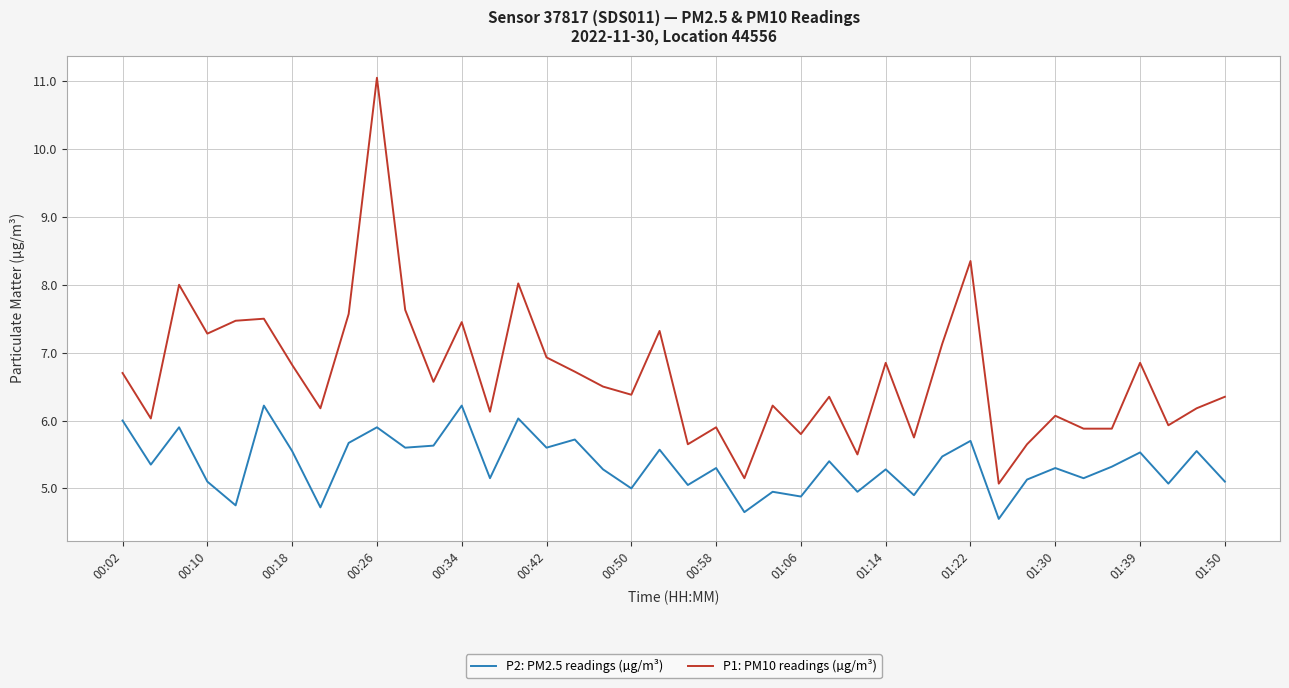

Which series has the largest range (max minus min)?

P1: PM10 readings (µg/m³)